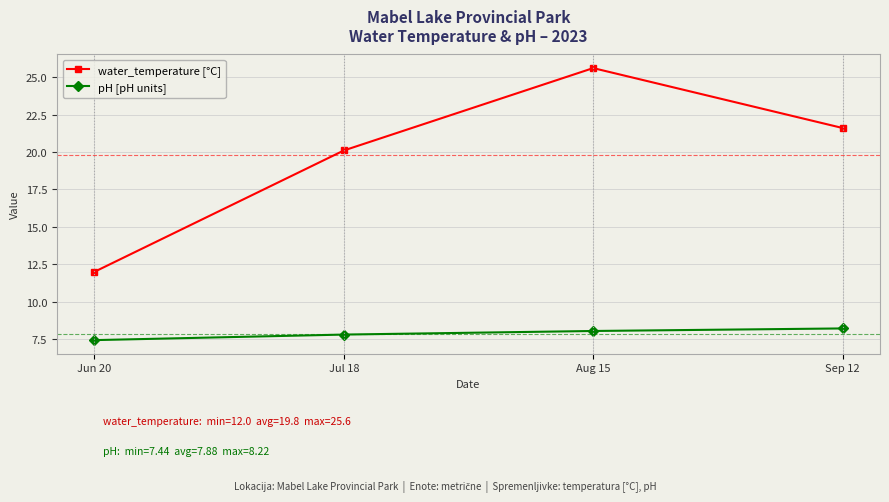

What position from the left is Jun 20?

1